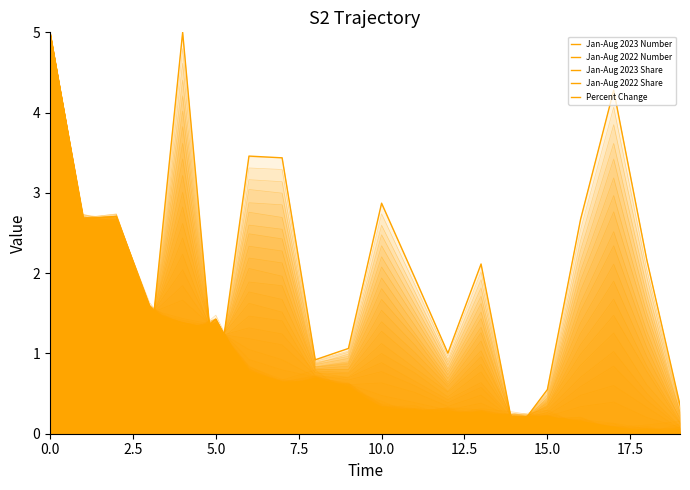

Which series has the largest range (max minus min)?

Jan-Aug 2023 Number